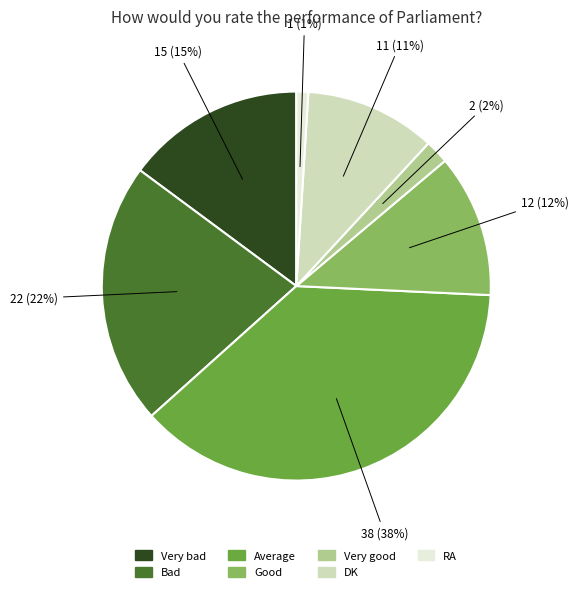

To the nearest percent, what is the average slice percentage?

14%